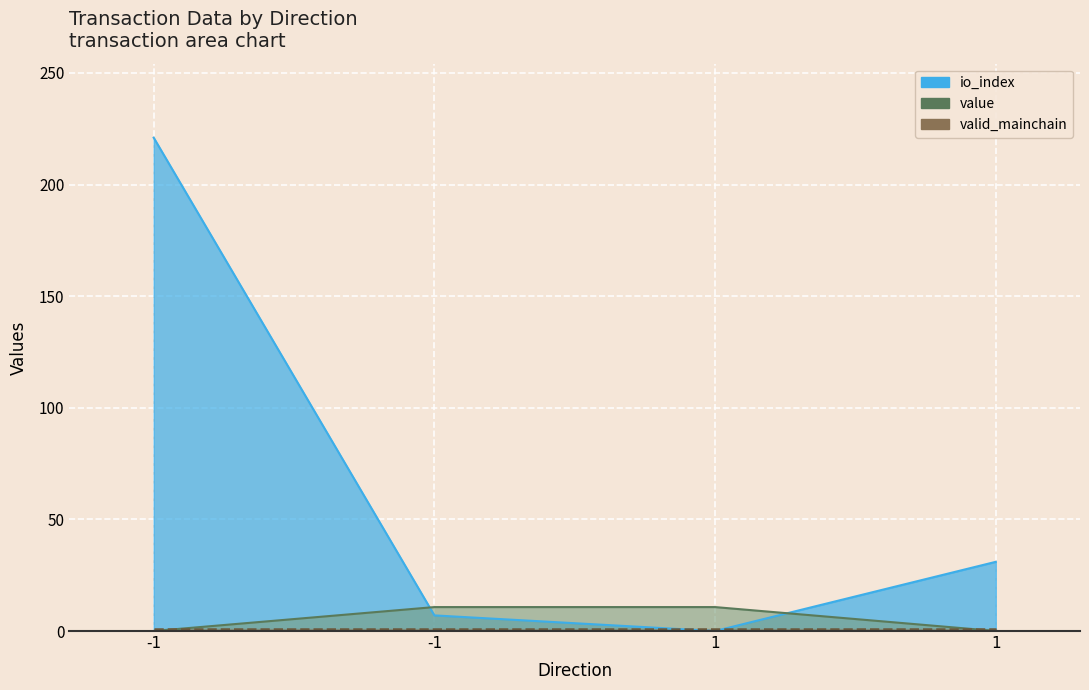

Is the value of io_index at -1 greater than the value of value at 1?

Yes